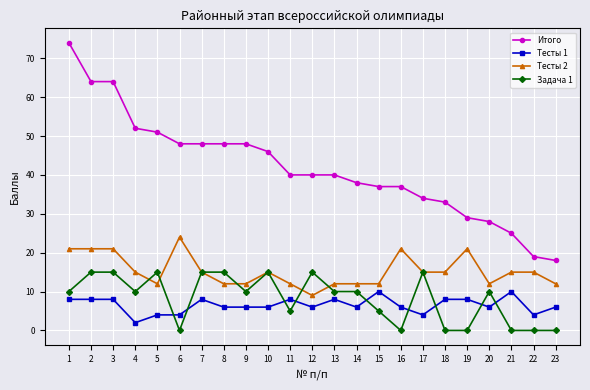

True or false: Тесты 2 has a value of 7 at 9.

False